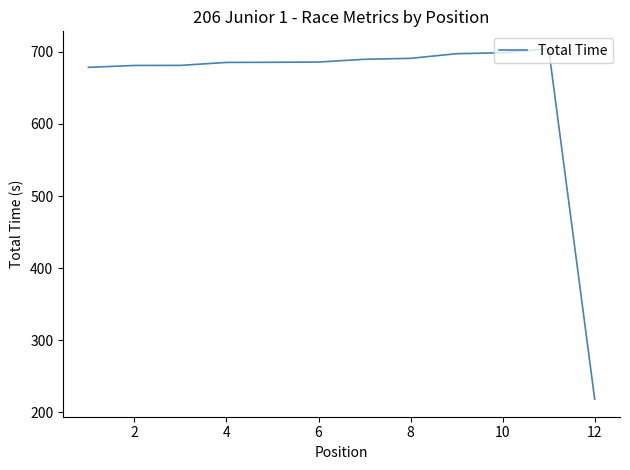

How many values are below 685?

4